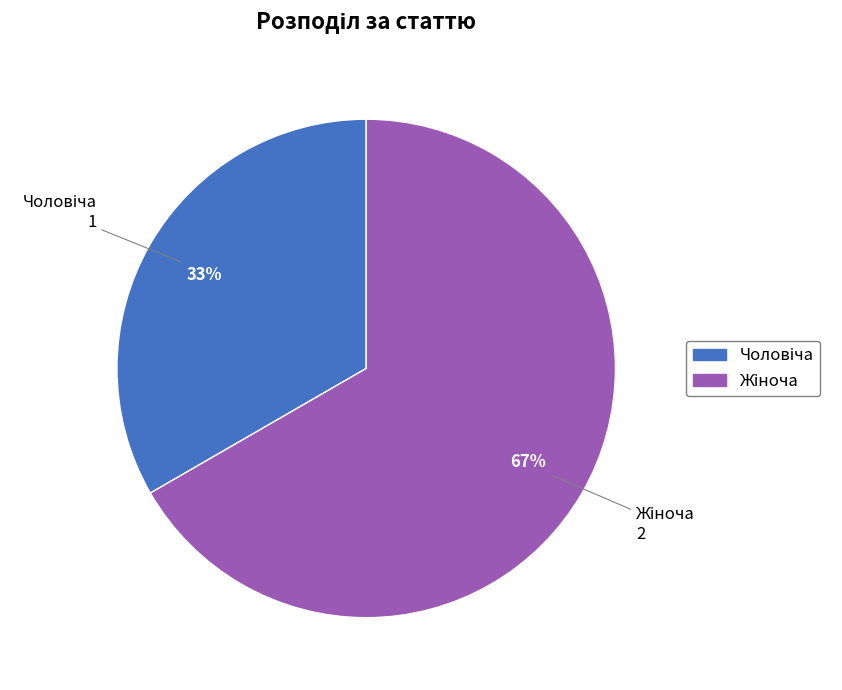

To the nearest percent, what is the average slice percentage?

50%